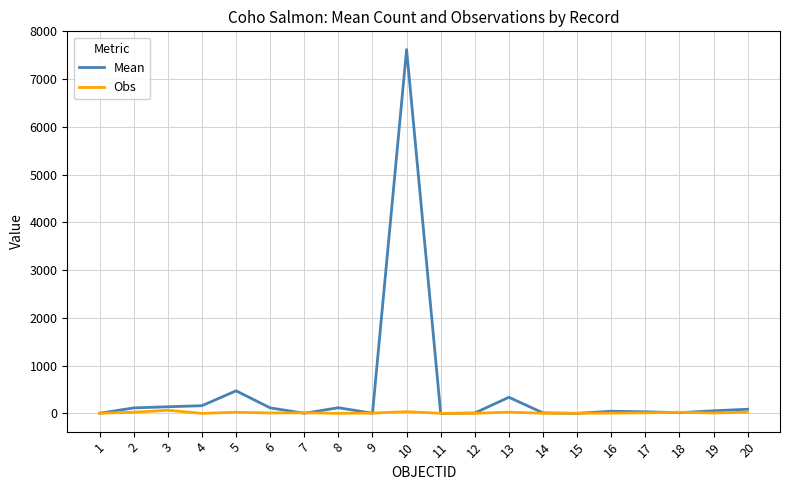

At 5, list the series in order from largest to smallest.

Mean, Obs